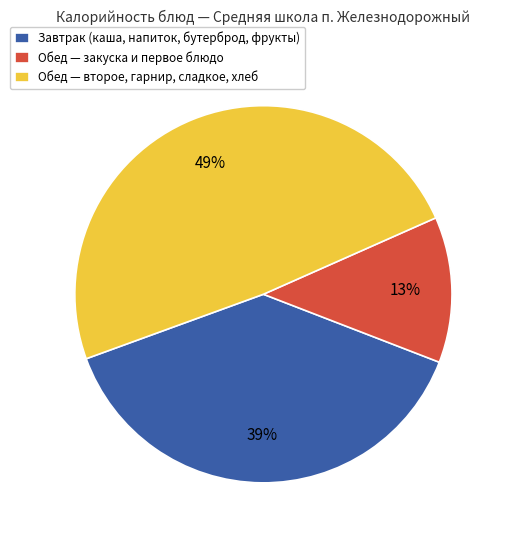

Between Завтрак (каша, напиток, бутерброд, фрукты) and Обед — второе, гарнир, сладкое, хлеб, which is larger?

Обед — второе, гарнир, сладкое, хлеб